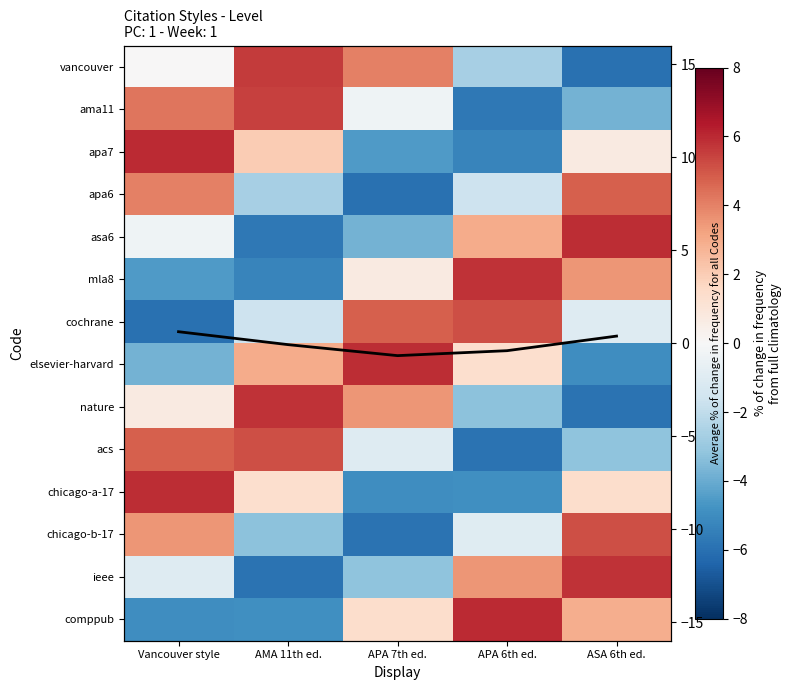

Between APA 6th ed. and AMA 11th ed., which is larger?

AMA 11th ed.